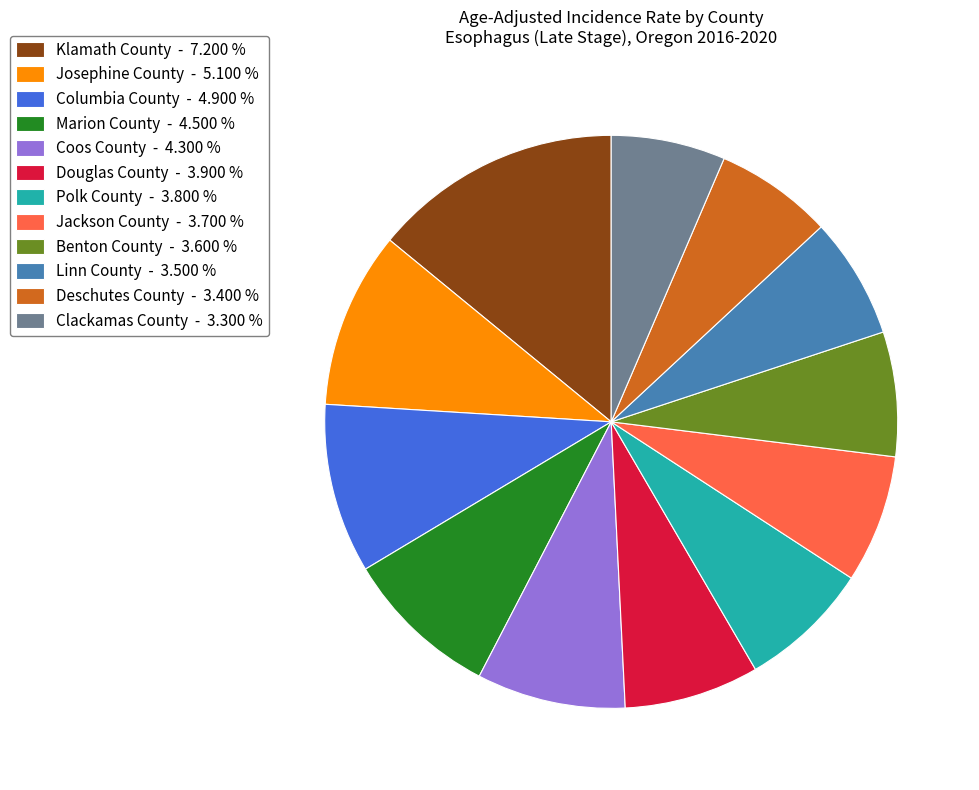

Is there any slice that represents more than half of the pie?

No